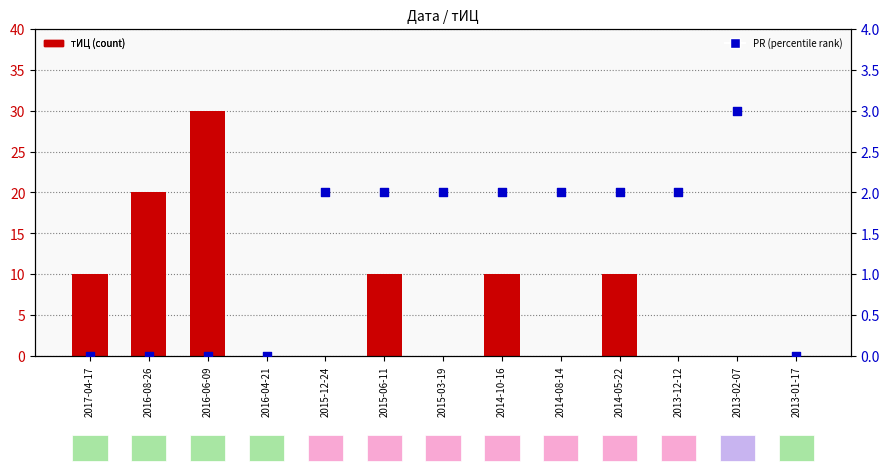

At how many categories does at least one series exceed 23?

1